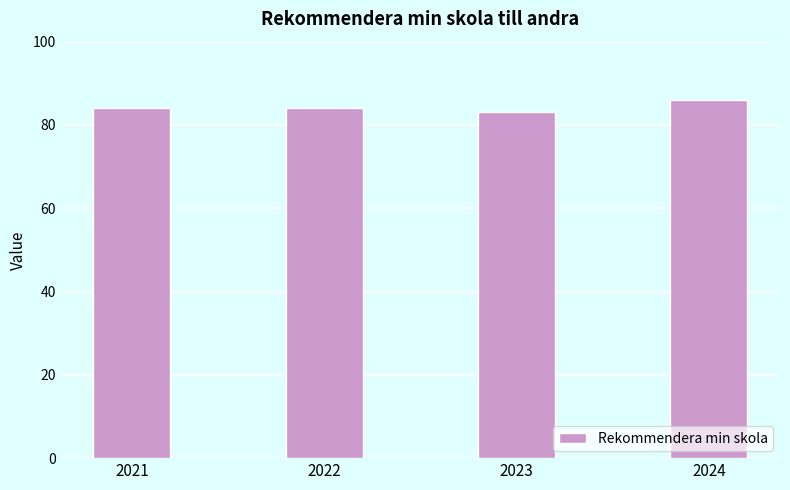

What is the greatest value displayed?

86